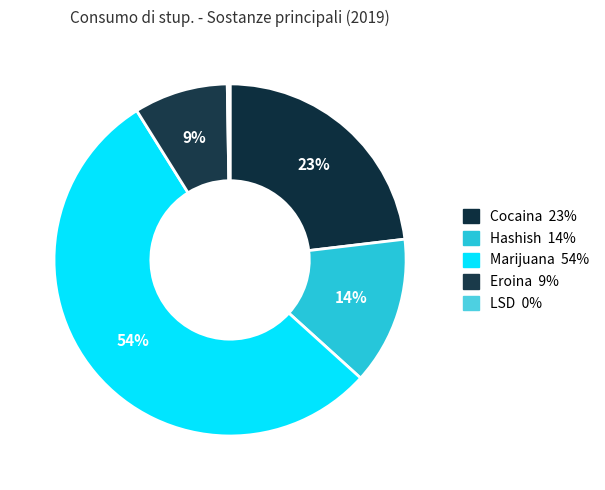

How many slices are in this pie chart?

5